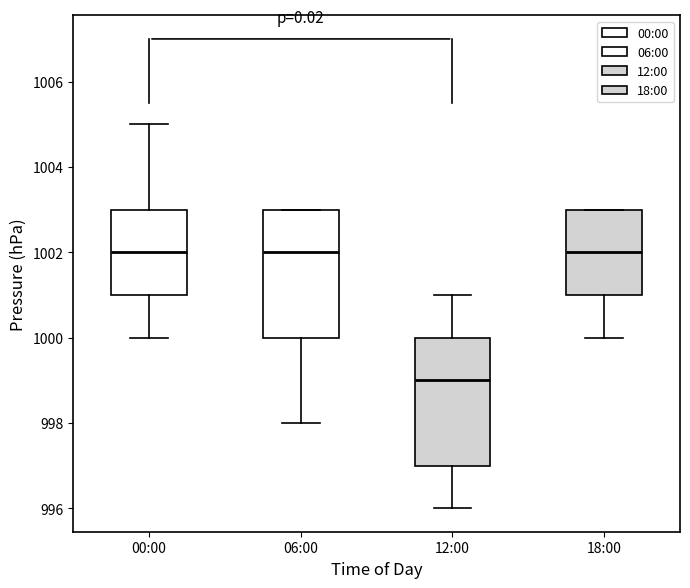

Which box has the lowest median line?

12:00